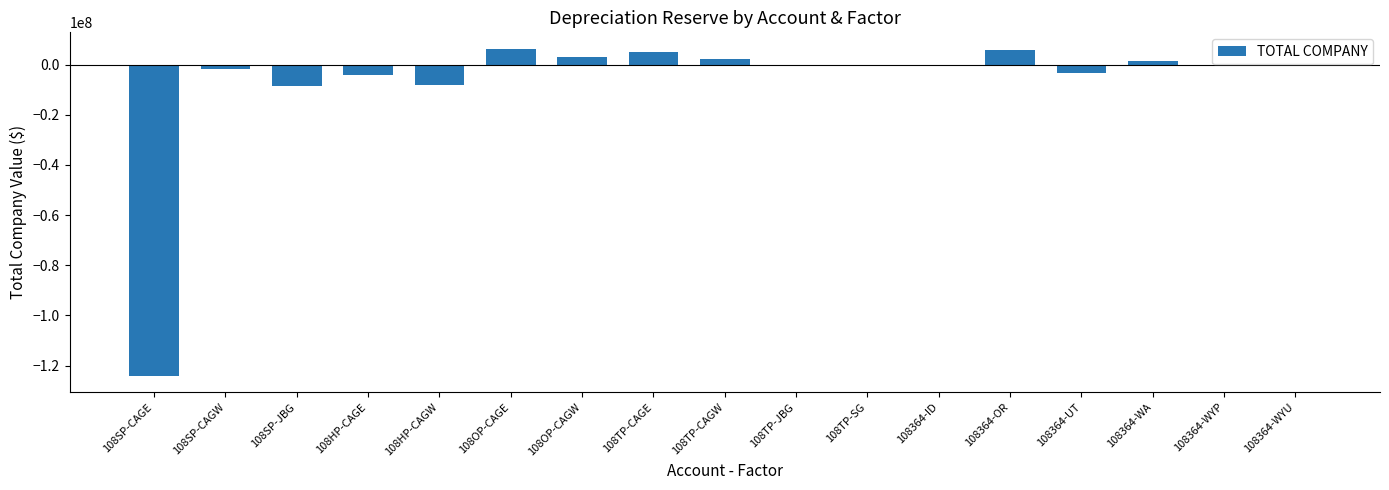

The chart shows a value of -50930271.8 at 108SP-CAGE. True or false?

False